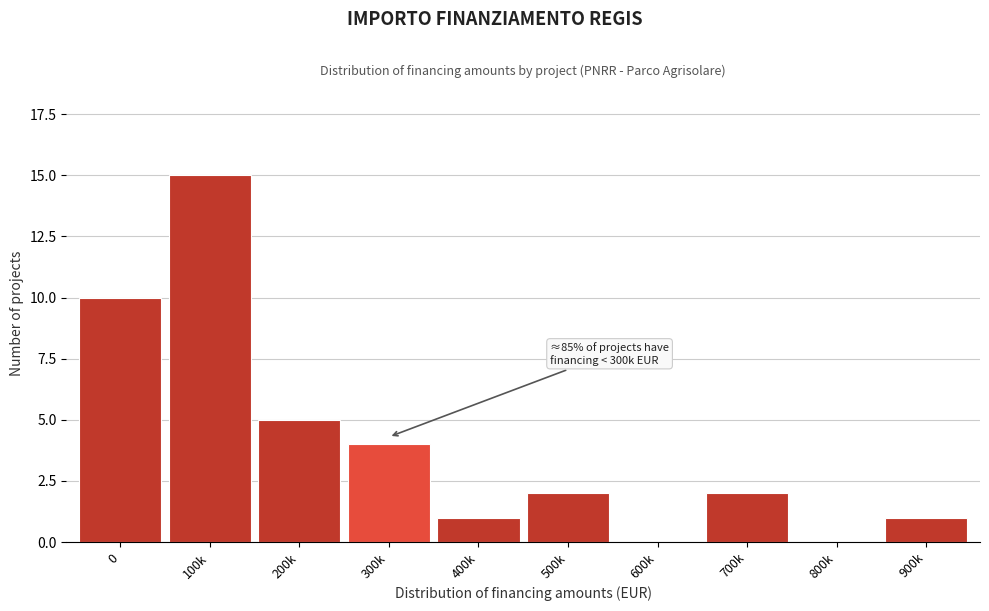

Reading right to left, what are all the values shown in this chart?

900k=1	800k=0	700k=2	600k=0	500k=2	400k=1	300k=4	200k=5	100k=15	0=10